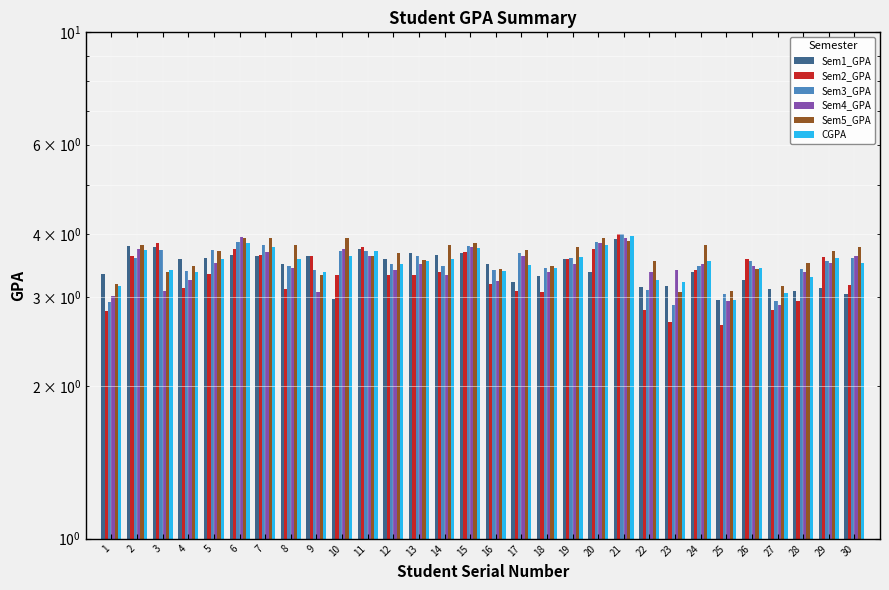

List the labels in order of CGPA value, smallest first.

25, 27, 1, 23, 22, 28, 4, 9, 16, 3, 18, 26, 17, 12, 30, 24, 13, 14, 5, 8, 29, 19, 10, 11, 2, 15, 7, 20, 6, 21